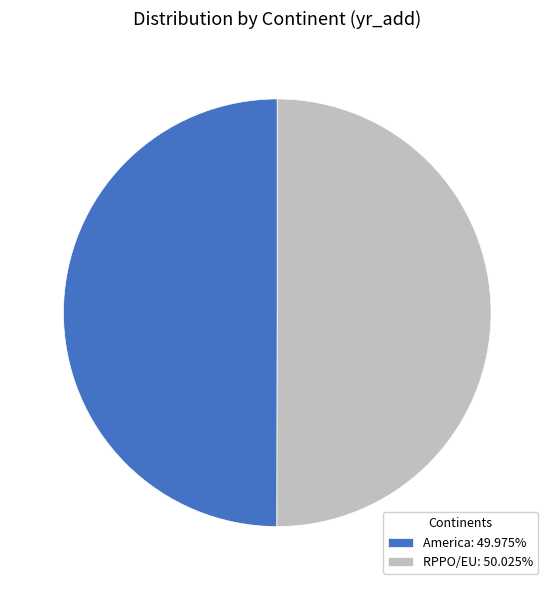

Count the number of slices in the pie.

2